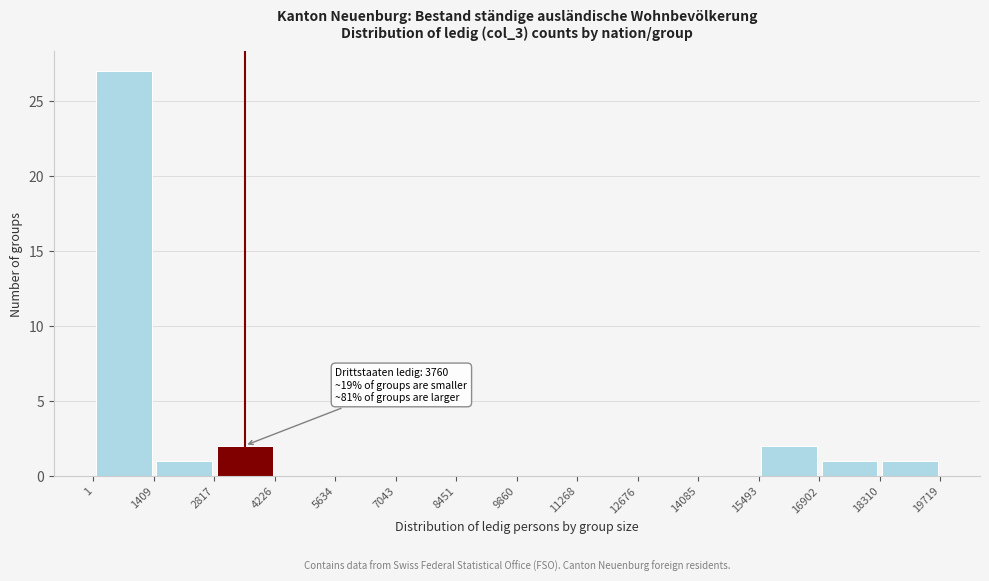

Over which range of the x-axis is the bar tallest?

1 to 1409